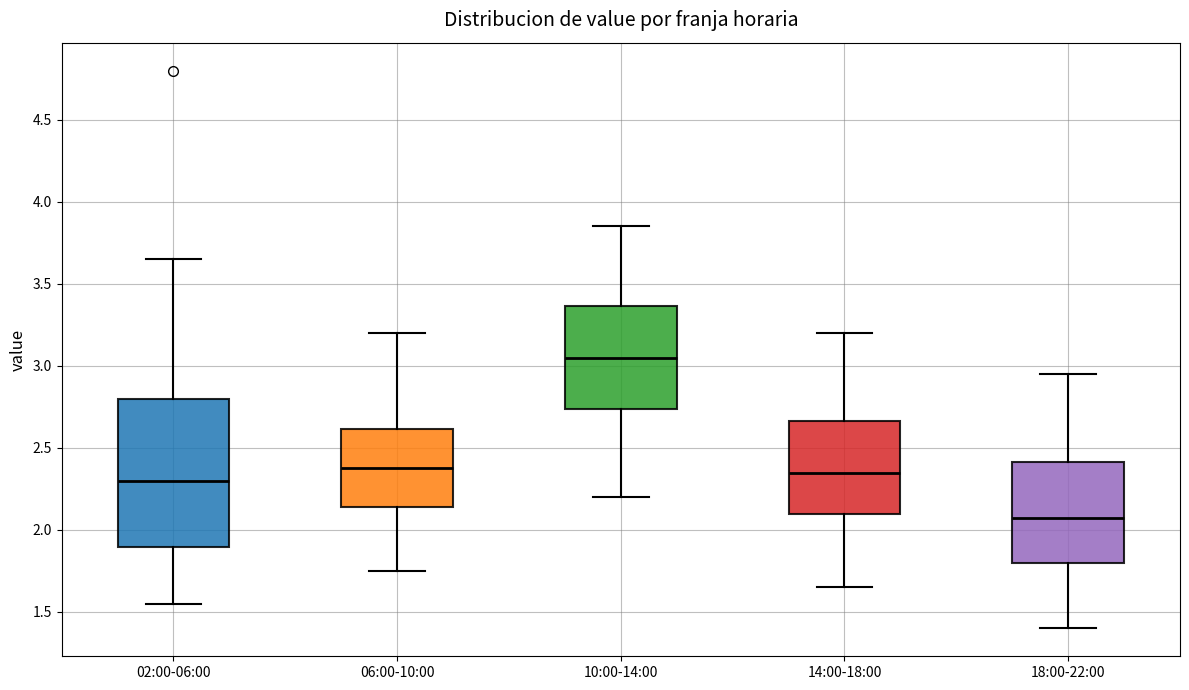

Reading left to right, transcribe this box plot: for each box, give where its median line is, the range the box spans, and where its two whiskers end, as read against the y-axis. The values are not printed on the chart, so give them approximately, as read against the axis.

02:00-06:00: median 2.30, box 1.90 to 2.80, whiskers 1.55 to 3.65
06:00-10:00: median 2.40, box 2.15 to 2.60, whiskers 1.75 to 3.20
10:00-14:00: median 3.05, box 2.75 to 3.35, whiskers 2.20 to 3.85
14:00-18:00: median 2.35, box 2.10 to 2.65, whiskers 1.65 to 3.20
18:00-22:00: median 2.10, box 1.80 to 2.40, whiskers 1.40 to 2.95